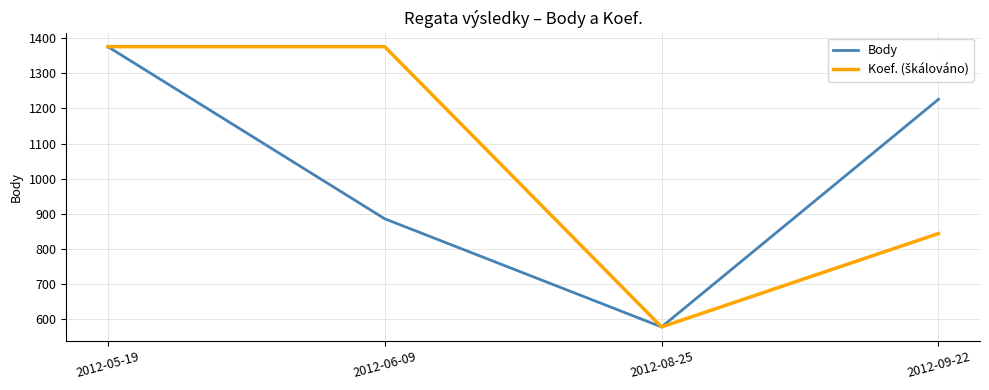

At which label does Body reach its minimum?

2012-08-25